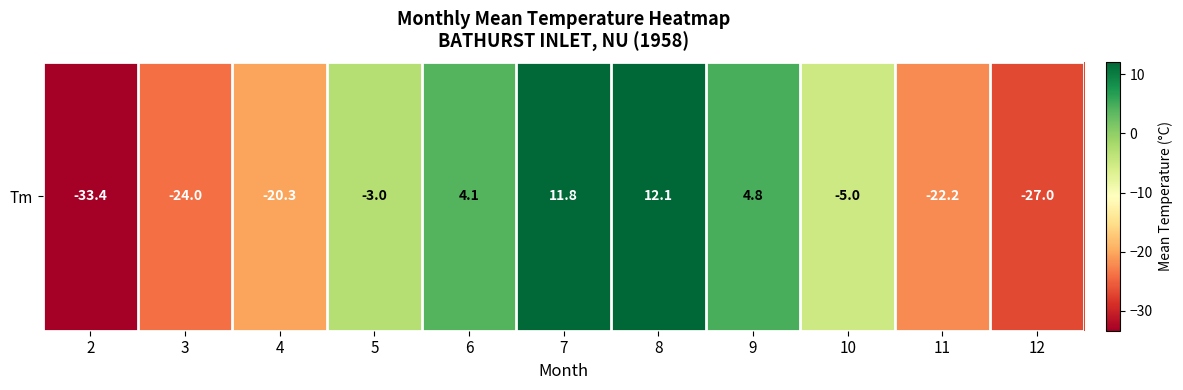

The value at 7 is 11.8. True or false?

True